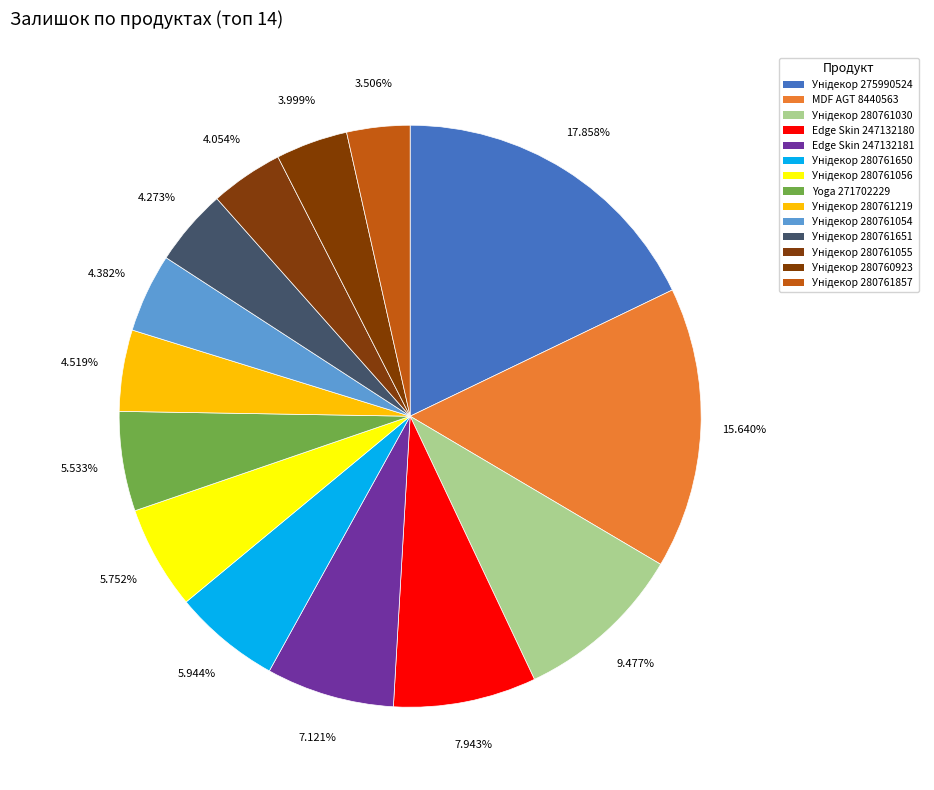

Rank the categories by value from highest to lowest.

Панель AGT Унідекор 275990524, MDF profile AGT 8440563, Панель AGT Унідекор 280761030, Edge Skin Arena 247132180, Edge Skin Arena 247132181, Панель AGT Унідекор 280761650, Панель AGT Унідекор 280761056, Laminate AGT Yoga 271702229, Панель AGT Унідекор 280761219, Панель AGT Унідекор 280761054, Панель AGT Унідекор 280761651, Панель AGT Унідекор 280761055, Панель AGT Унідекор 280760923, Панель AGT Унідекор 280761857